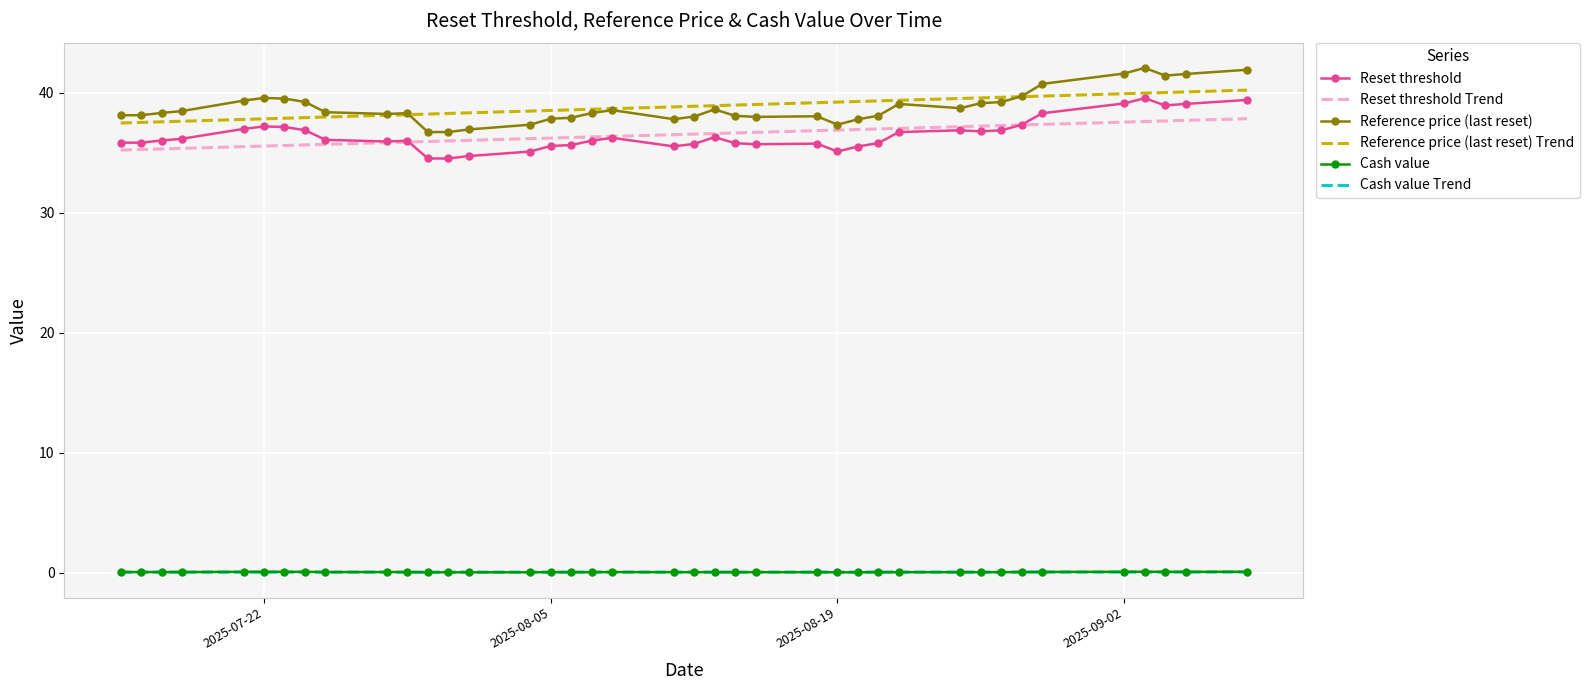

What is the greatest value displayed?

42.1